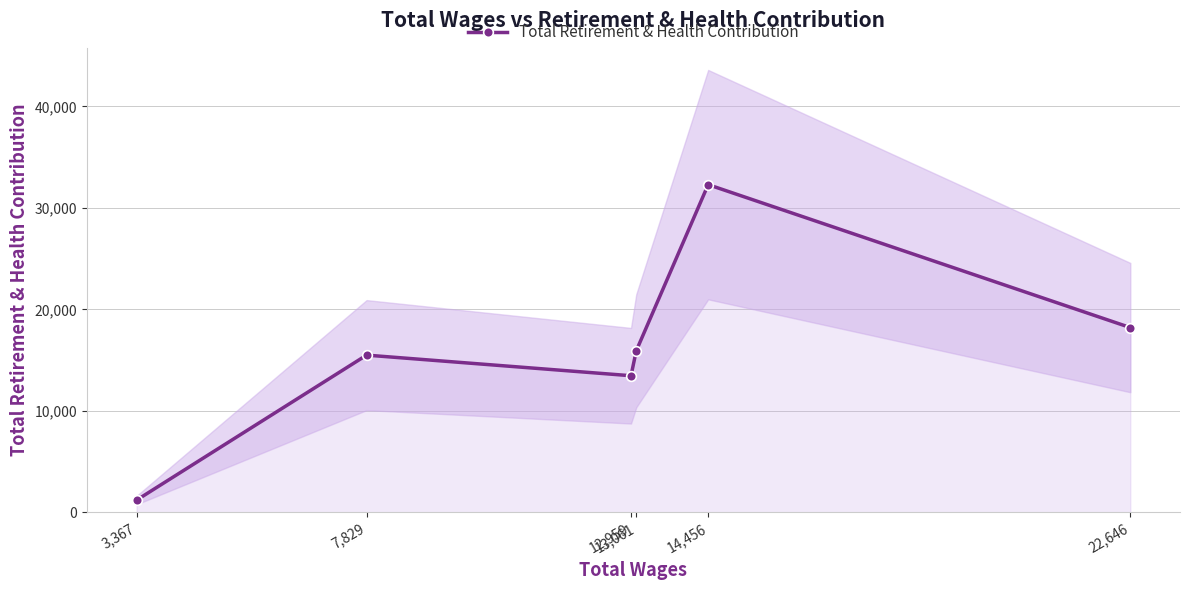

What is the sum of the values at 3,367 and 13,061?

17114